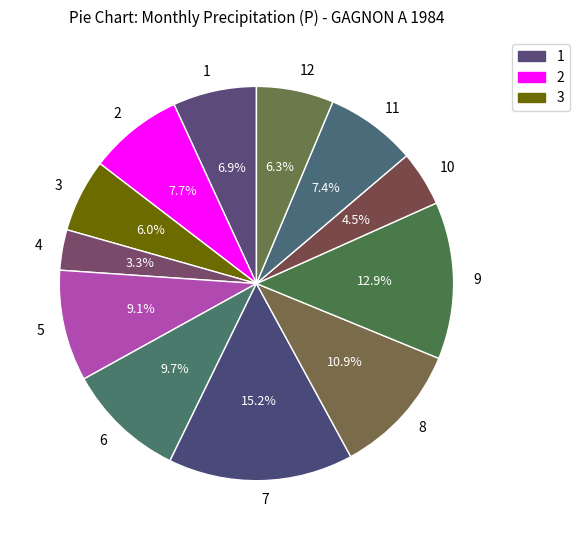

The 1 slice represents 7% of the pie. True or false?

True